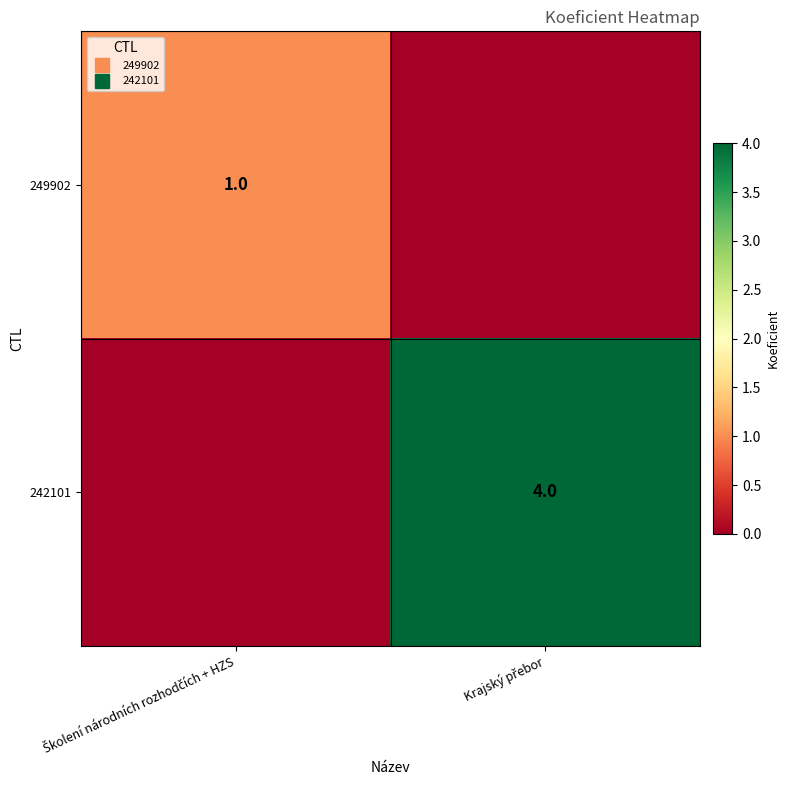

How many data points in 249902 are less than 1?

1